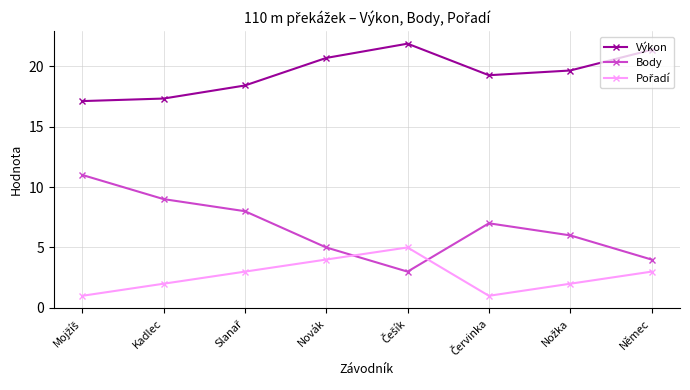

In Body, how many points are lower than both neighbors (excluding endpoints)?

1